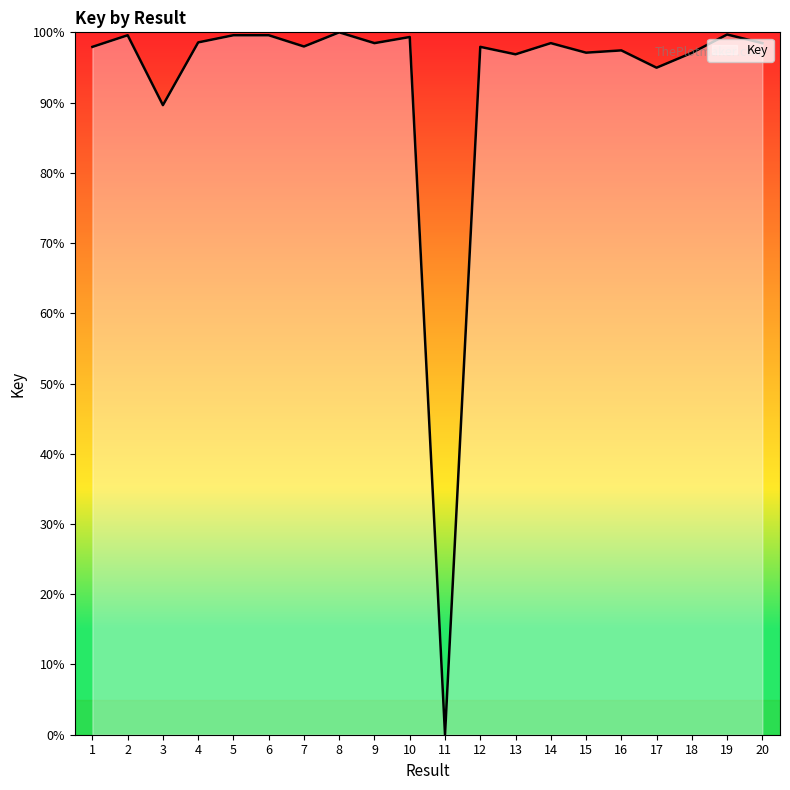

What is the sum of the values at 2 and 14?

198.0